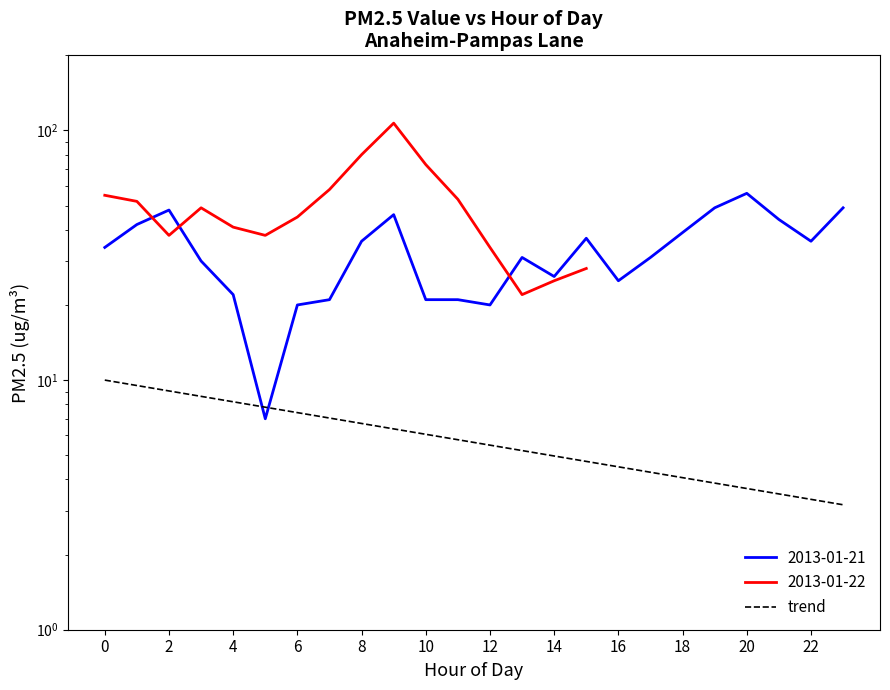

What is the value of the 18th point from the left?

4.3